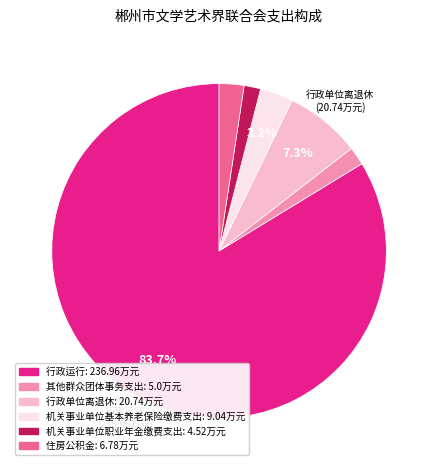

Is there any slice that represents more than half of the pie?

Yes